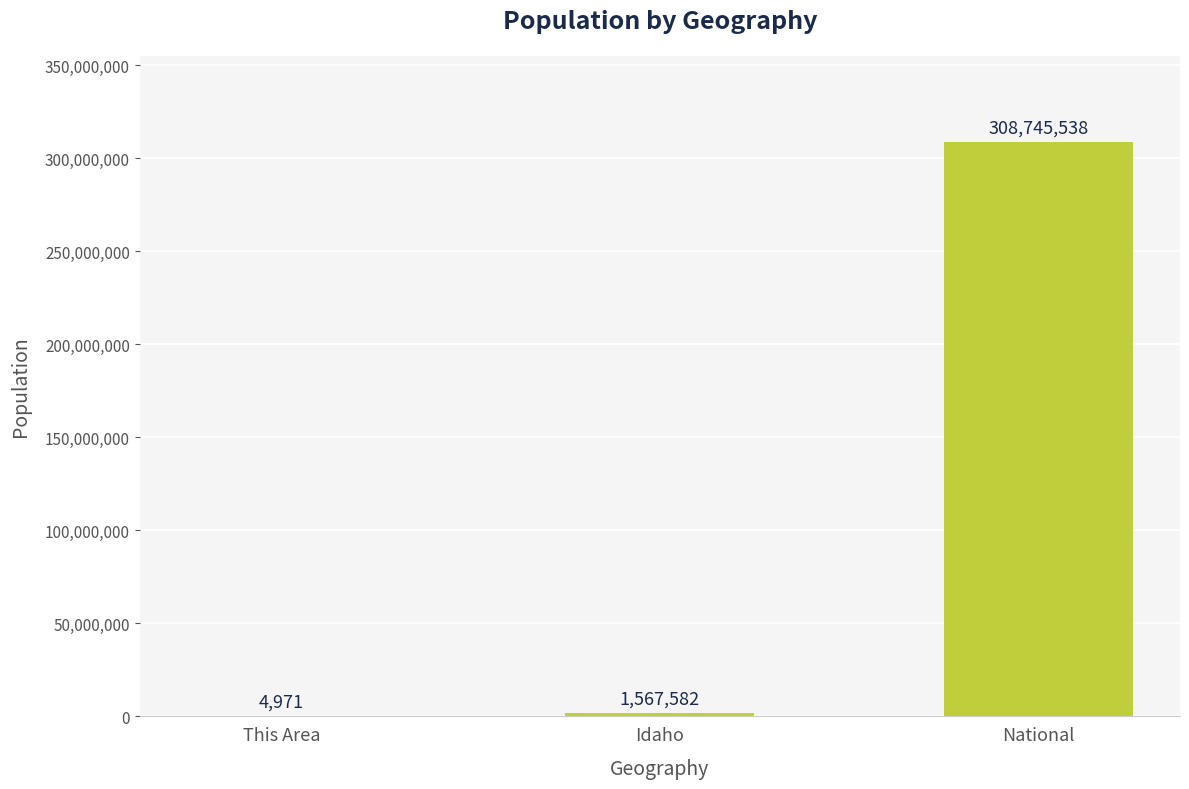

Between National and This Area, which is larger?

National